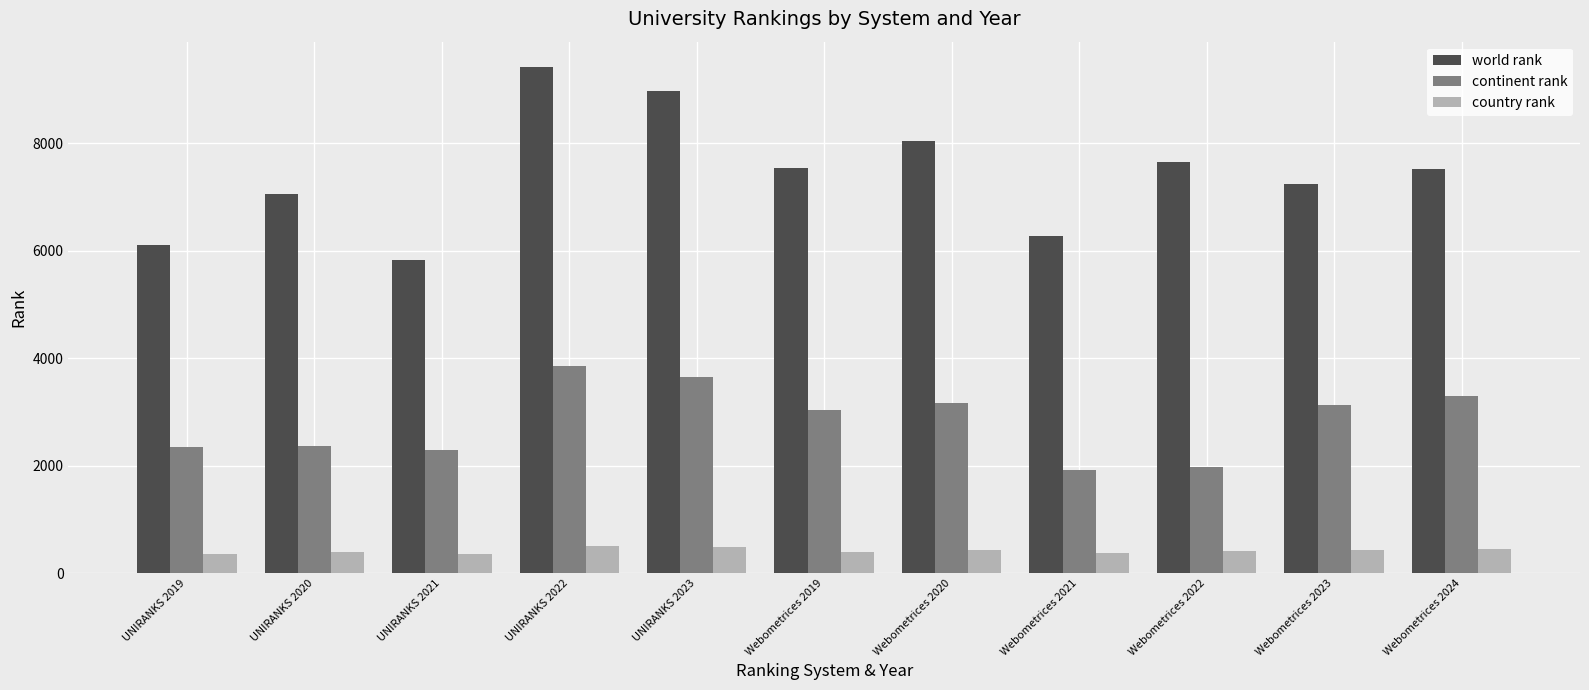

The value of continent rank at UNIRANKS 2021 is 2287. True or false?

True